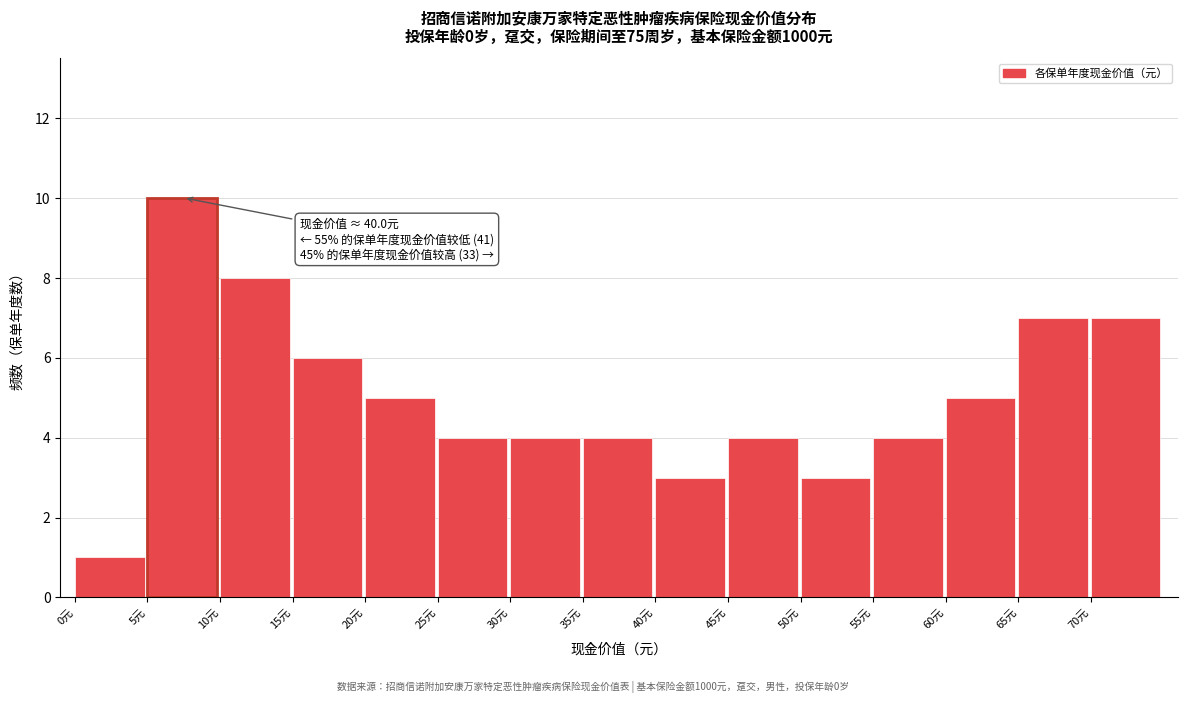

Which range on the x-axis has the tallest bar?

5 to 10